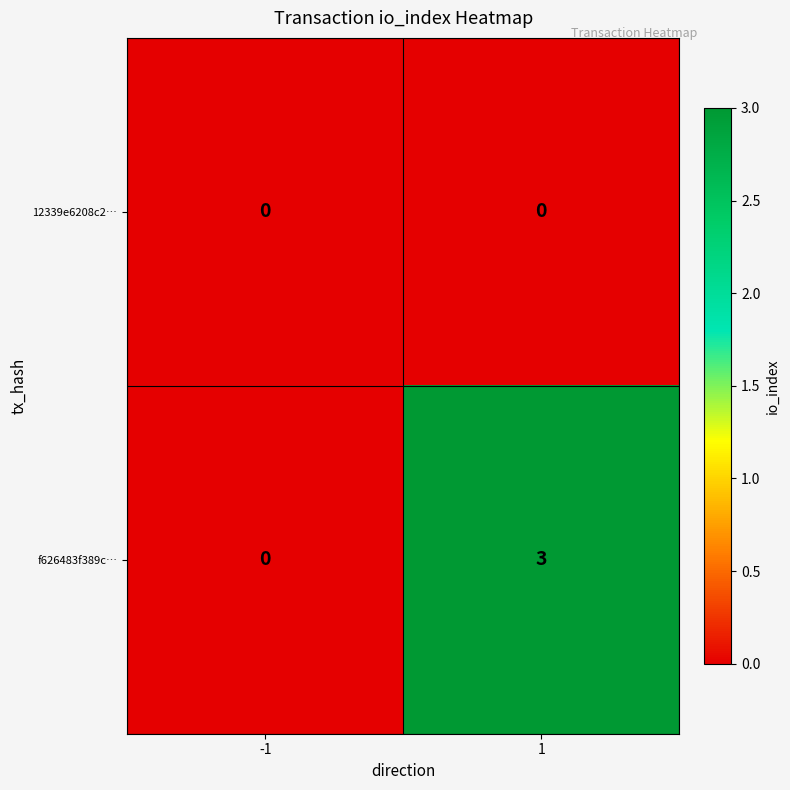

True or false: f626483f389c… has a value of 1 at 1.

False